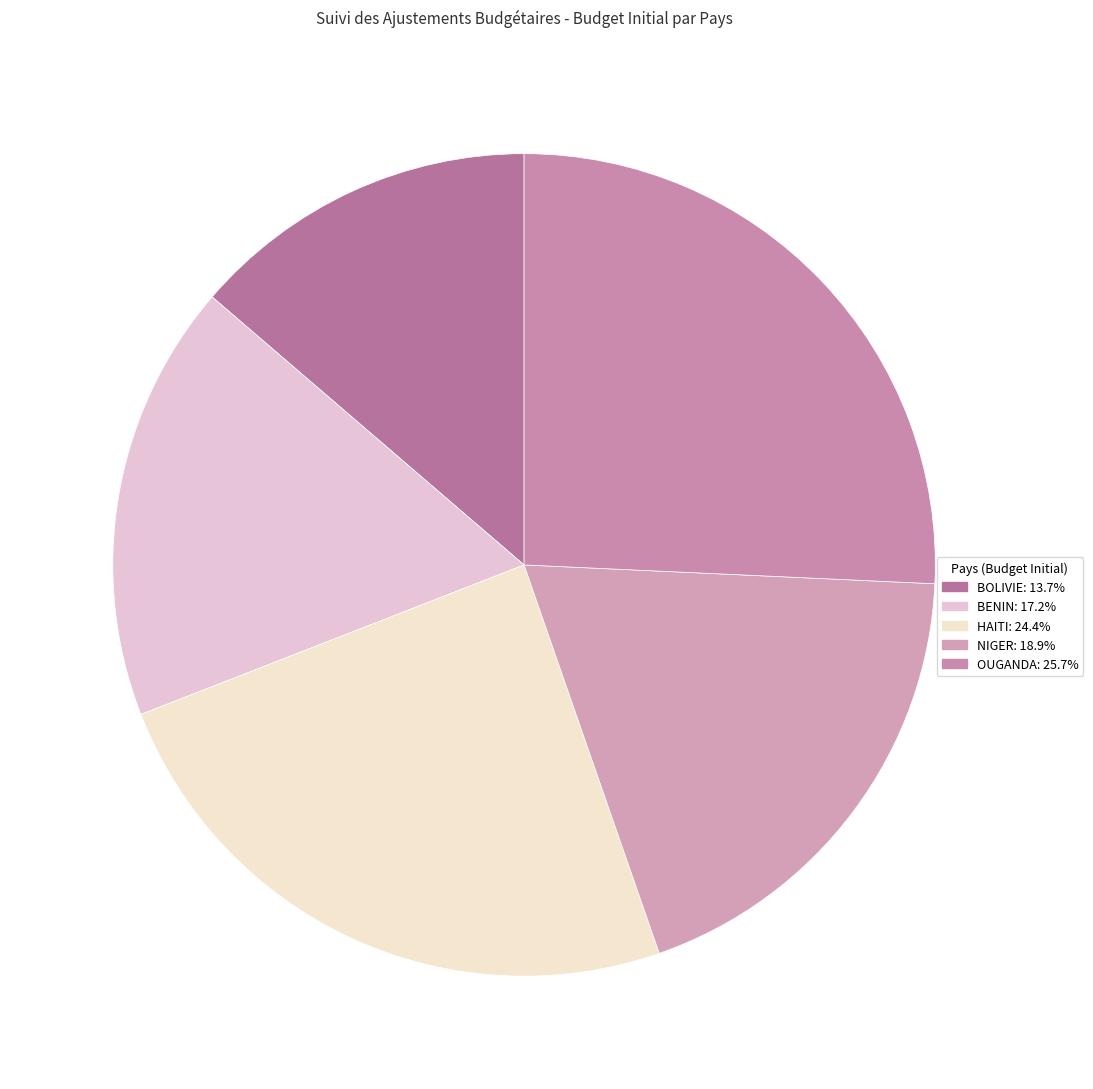

Is it true that NIGER is 24% of the pie?

False